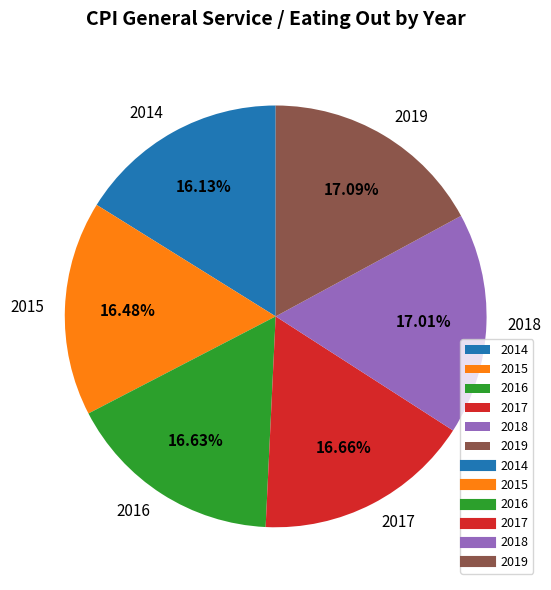

To the nearest percent, what portion does 2017 represent?

17%